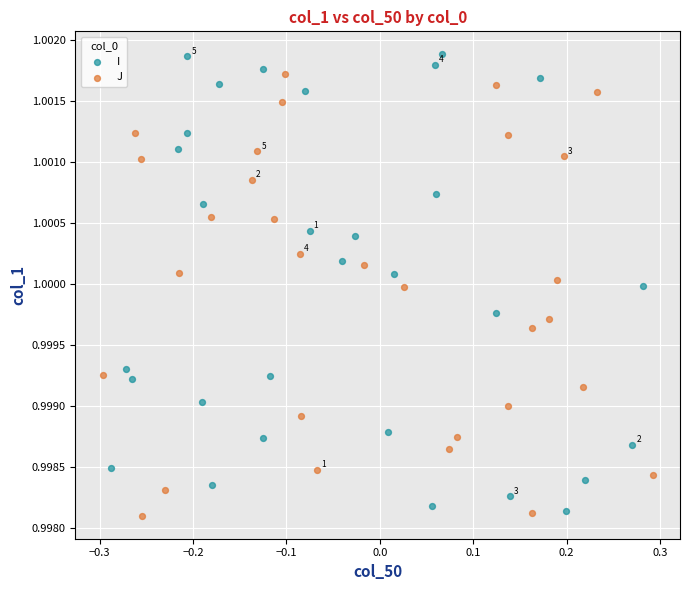

Which series has the widest spread of Y values?

I